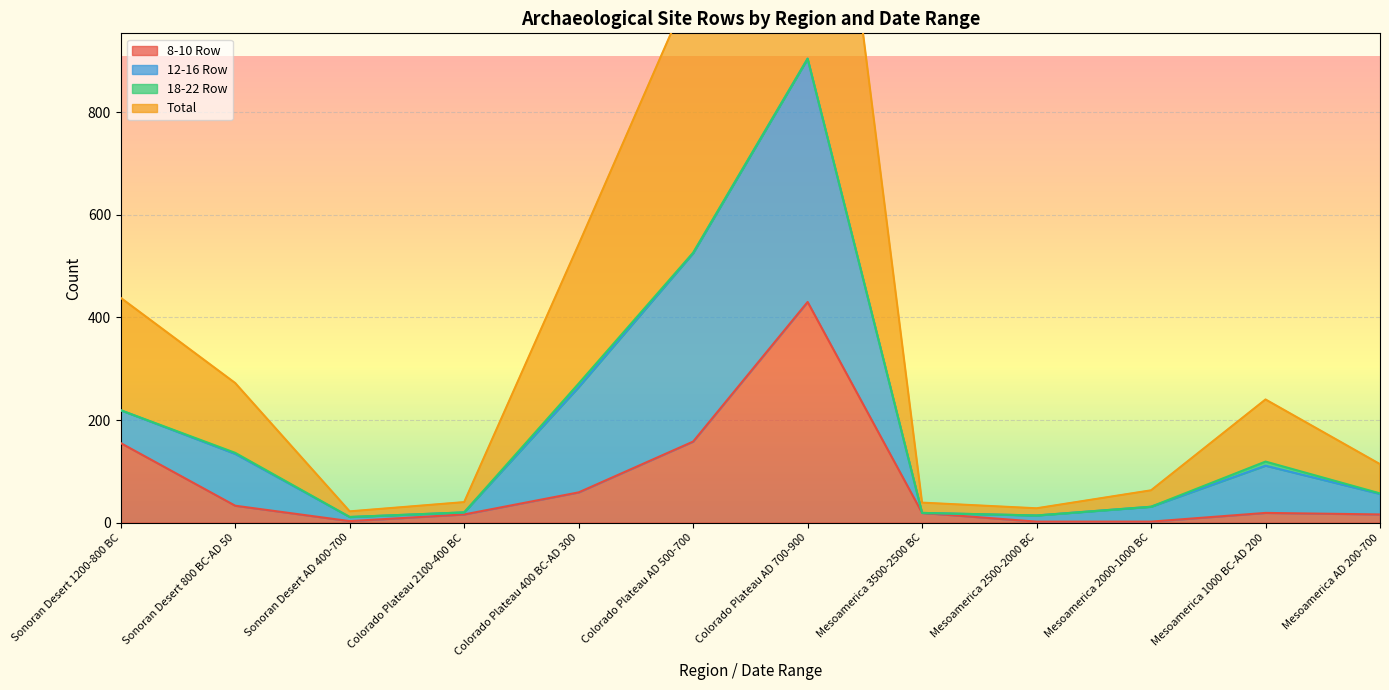

True or false: 8-10 Row and Total intersect in this chart.

False